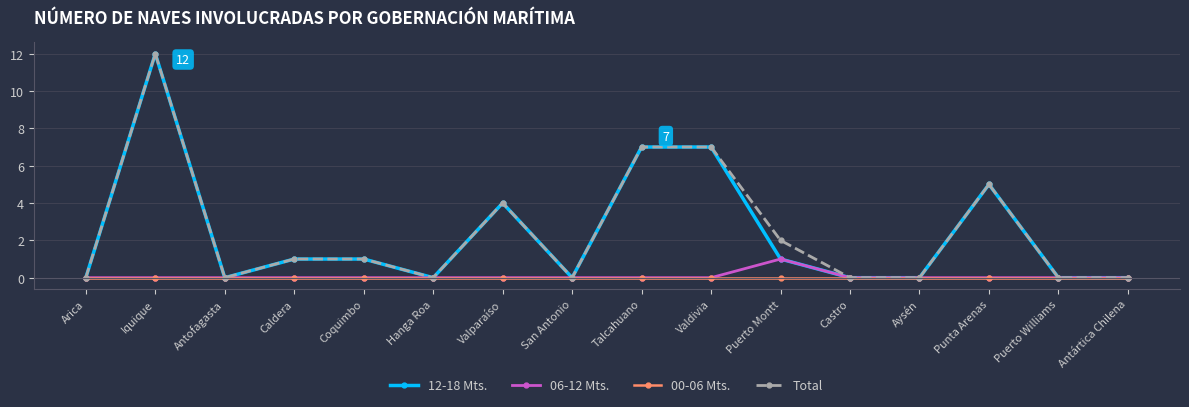

At which category is the sum across all series the highest?

Iquique